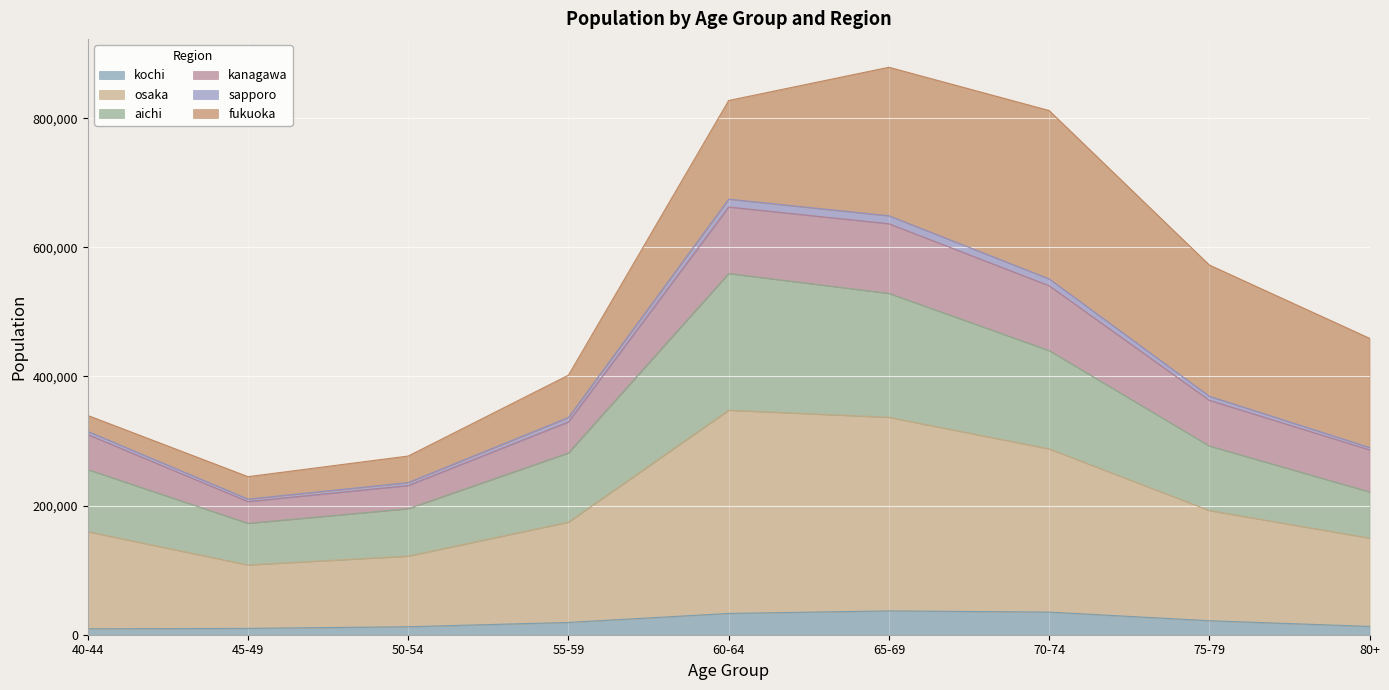

What are all the series names shown in the legend?

kochi, osaka, aichi, kanagawa, sapporo, fukuoka